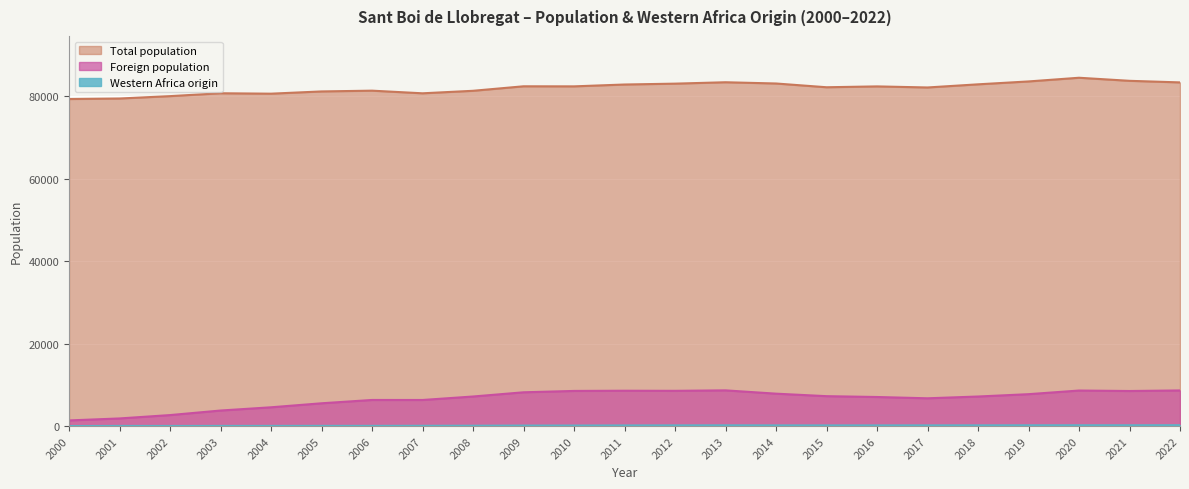

What is the sum of all Total population values?

1886984